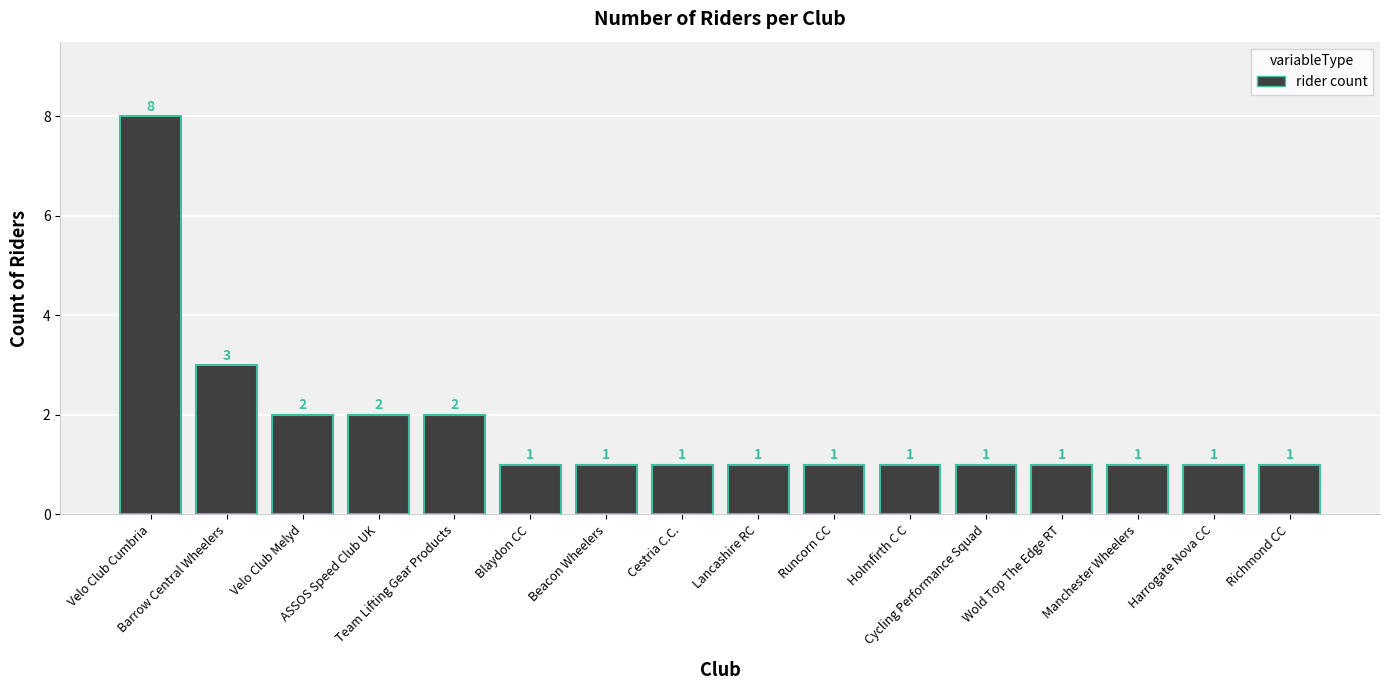

Reading right to left, what are all the values shown in this chart?

1	1	1	1	1	1	1	1	1	1	1	2	2	2	3	8